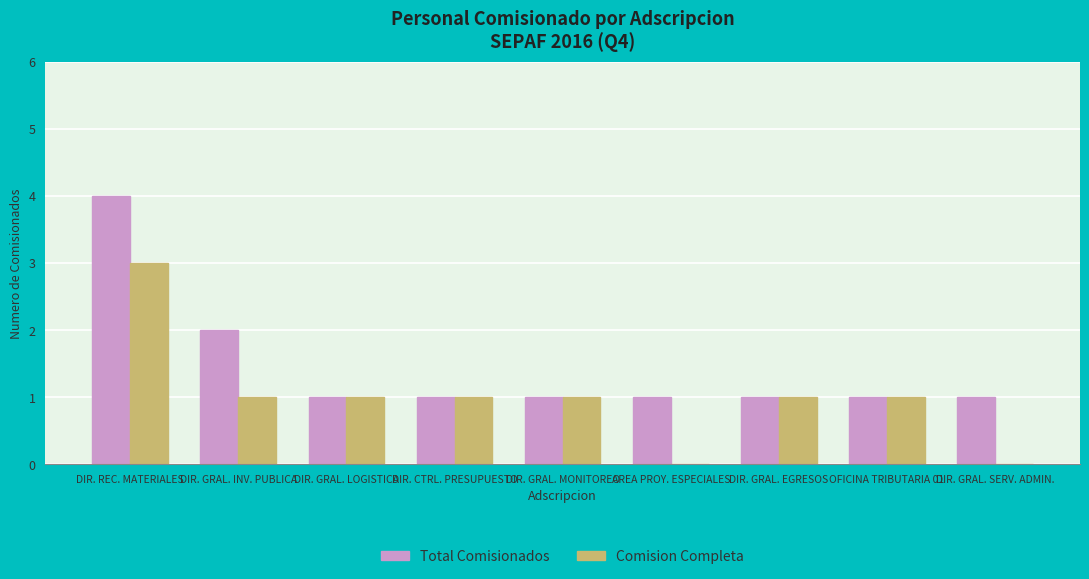

Which series has the largest total across all categories?

Total Comisionados